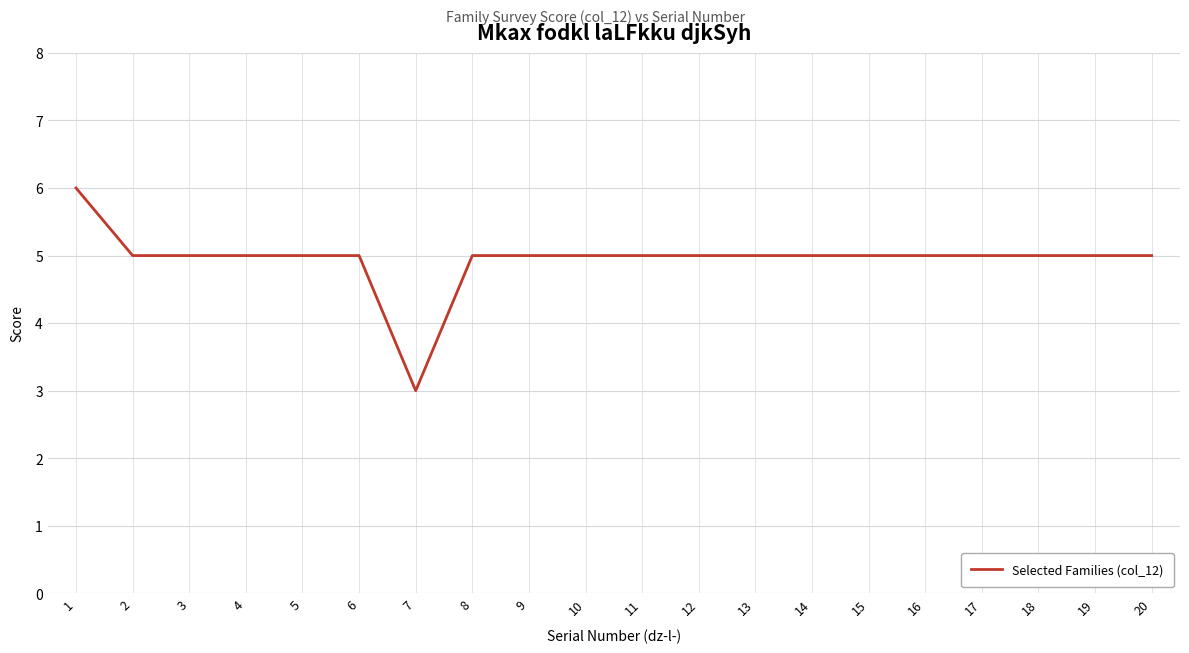

What is the difference between the second highest and minimum values?

2